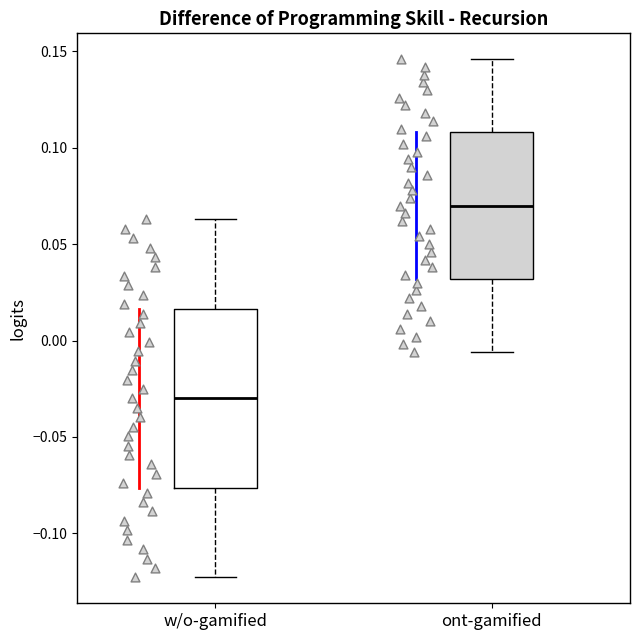

Which box's median line is the highest?

ont-gamified